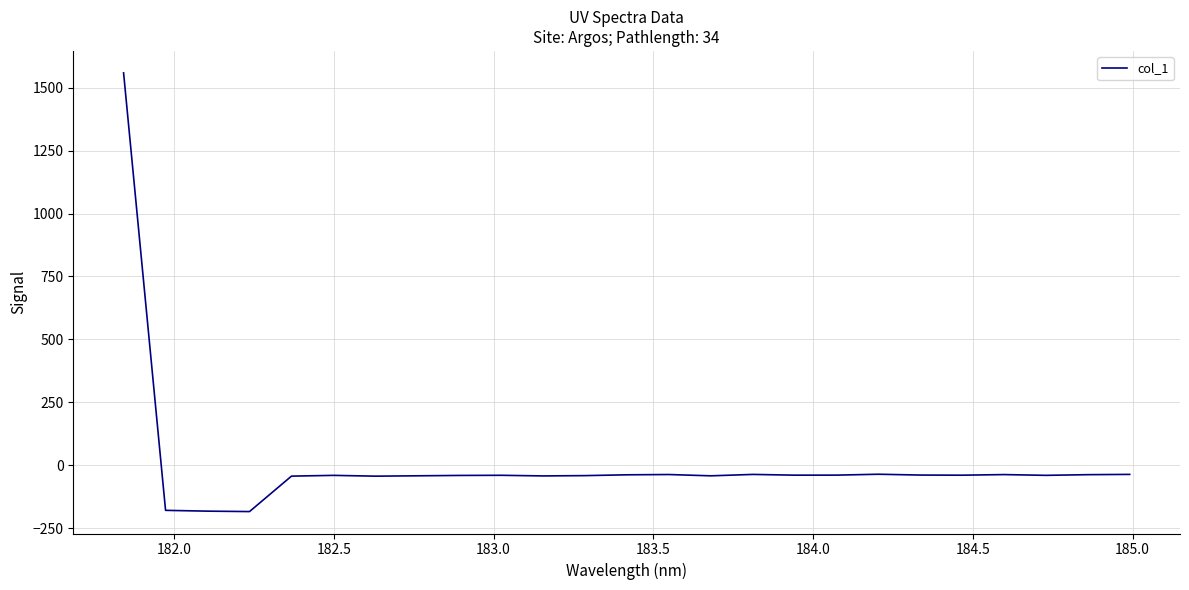

What is the smallest value displayed?

-184.2